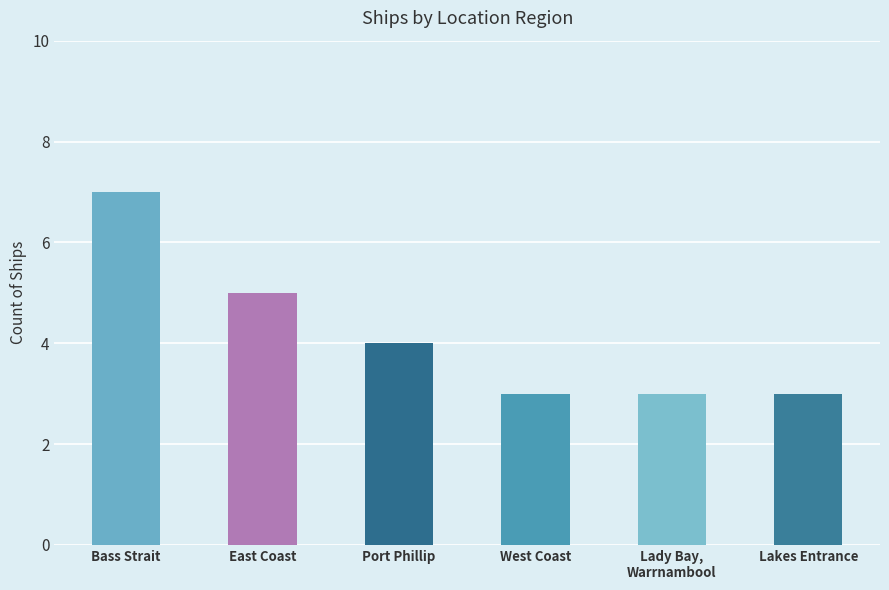

How many bars are there in total?

6